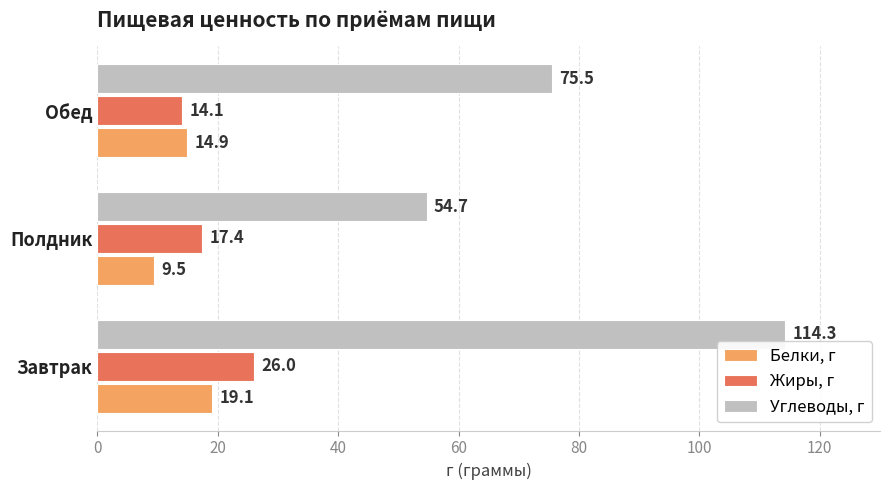

Which series has the widest spread of values?

Углеводы, г